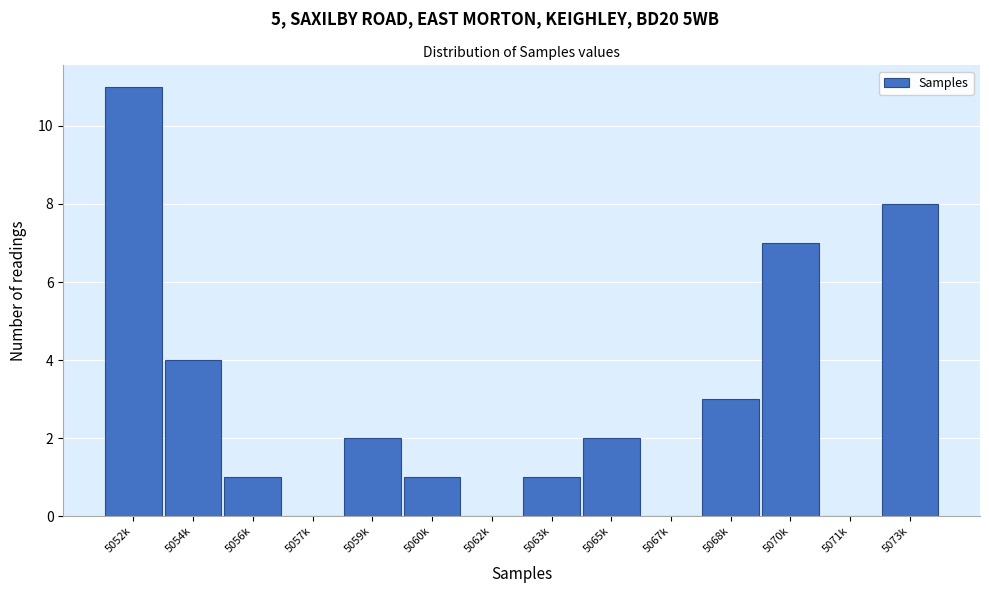

Reading left to right, transcribe all the data shown in this chart.

5052k=11	5054k=4	5056k=1	5057k=0	5059k=2	5060k=1	5062k=0	5063k=1	5065k=2	5067k=0	5068k=3	5070k=7	5071k=0	5073k=8